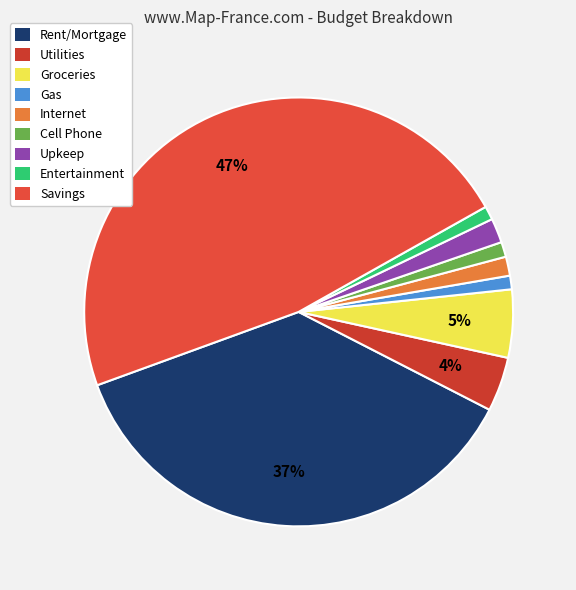

Which slice is the smallest?

Gas